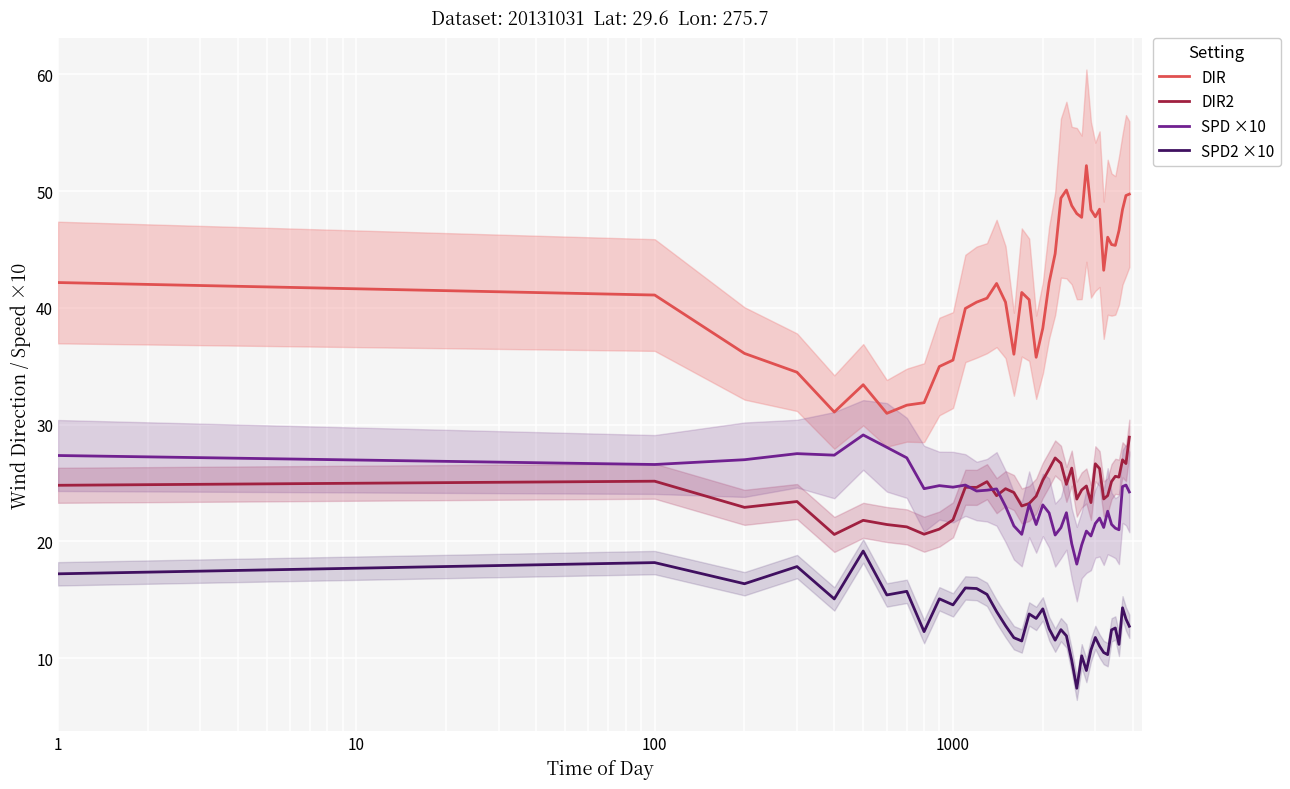

What is the maximum value for SPD ×10?

29.1